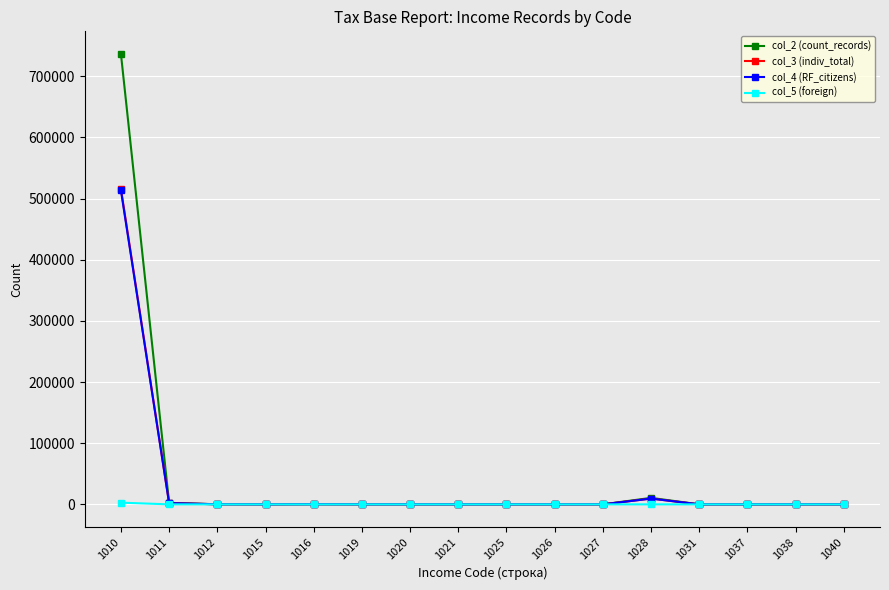

True or false: col_2 (count_records) has more than 2 points higher than both neighbors.

True